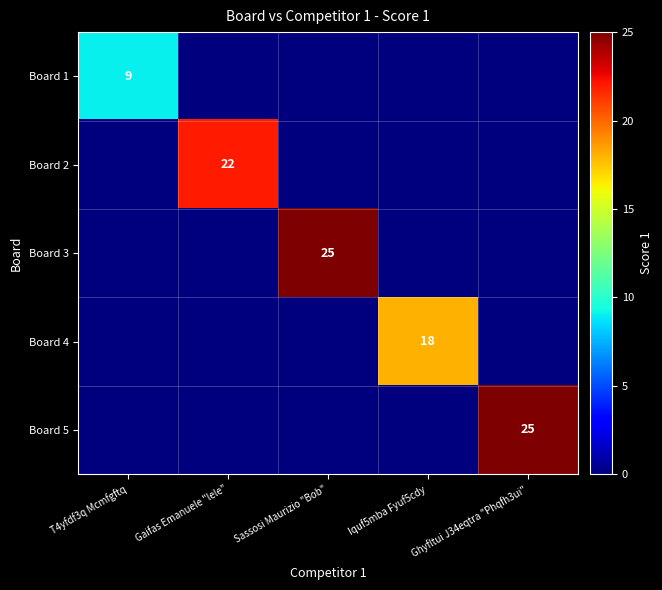

Count the number of categories in the chart.

5